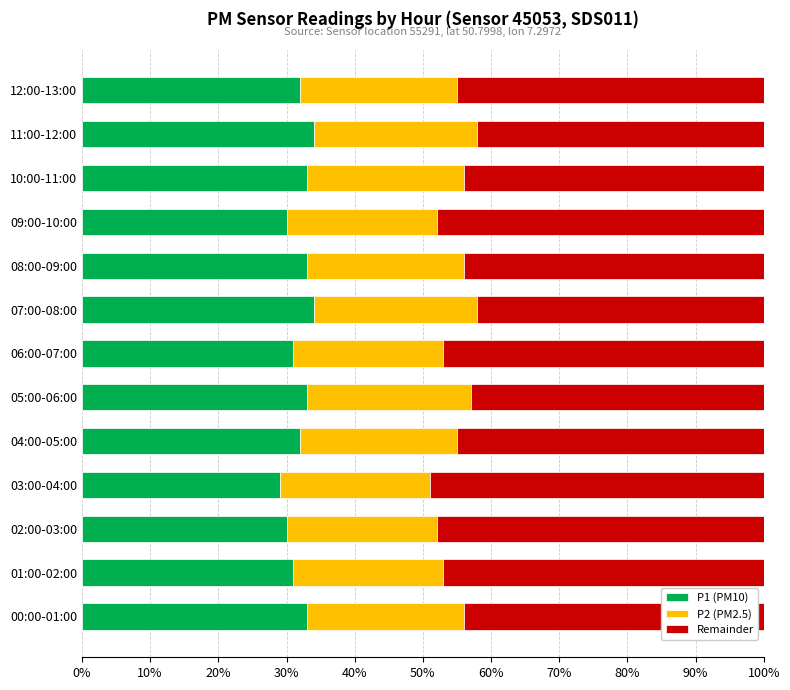

What is the total value across all series at 11:00-12:00?

100.0